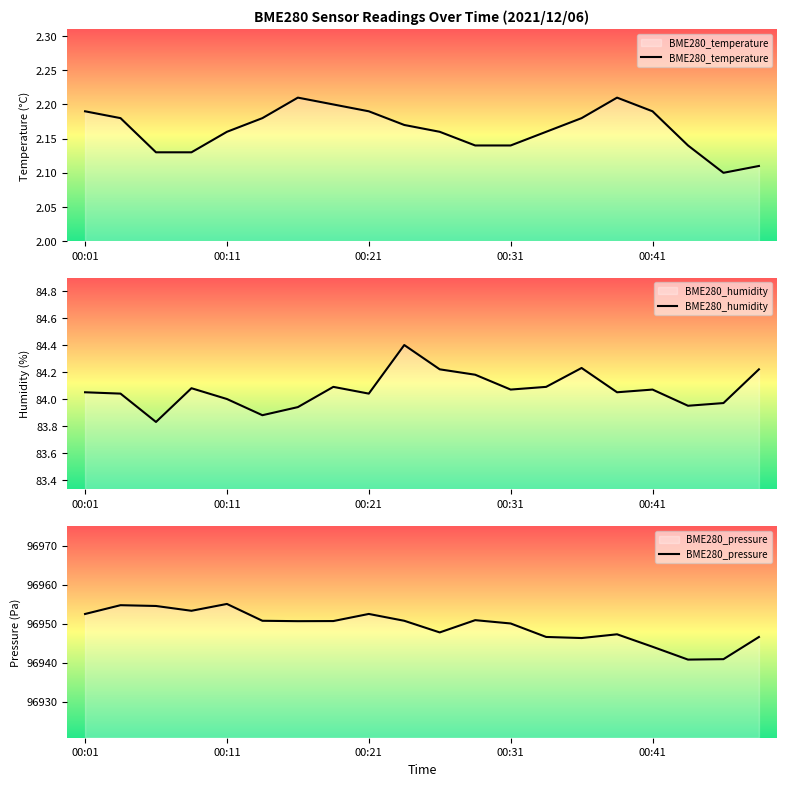

What is the highest value of the BME280_humidity series?

84.4